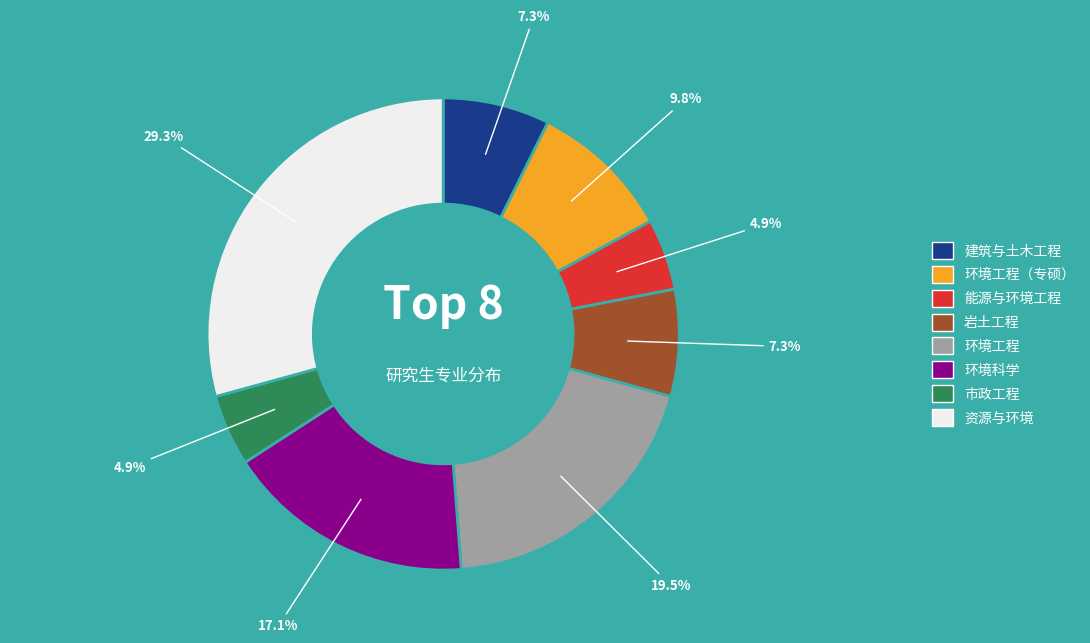

Which has a higher value, 能源与环境工程 or 环境工程（专硕）?

环境工程（专硕）